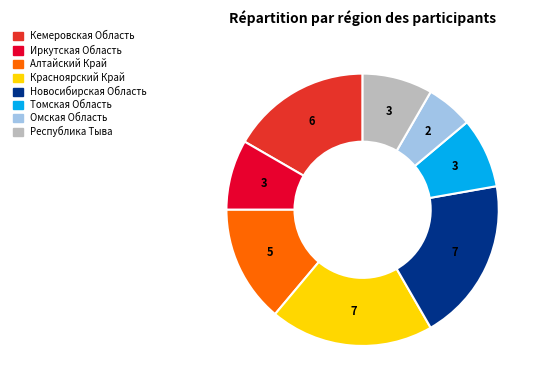

Which slice is the smallest?

Омская Область